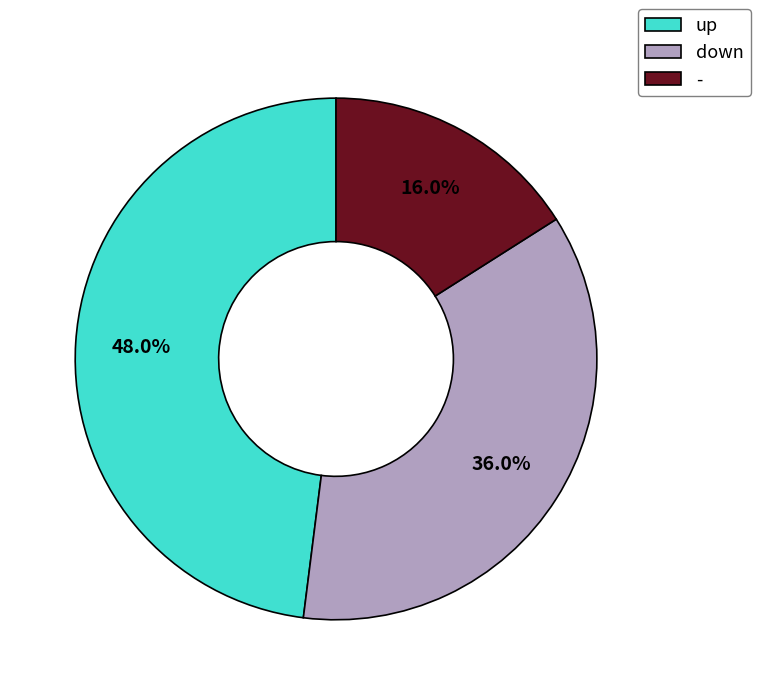

What portion of the pie excludes -?

84.0%